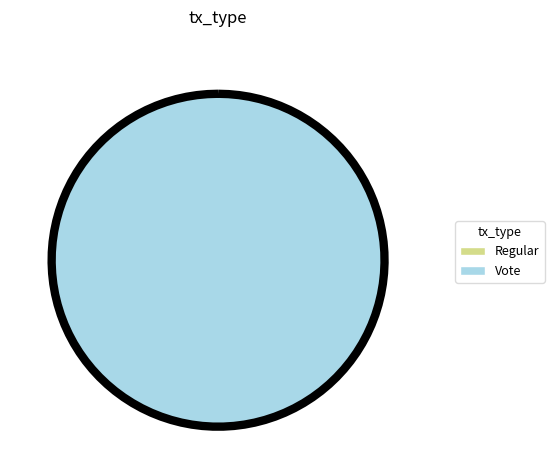

Combined, what portion of the pie is Vote (io_index=2) and Regular (io_index=0)?

100.0%